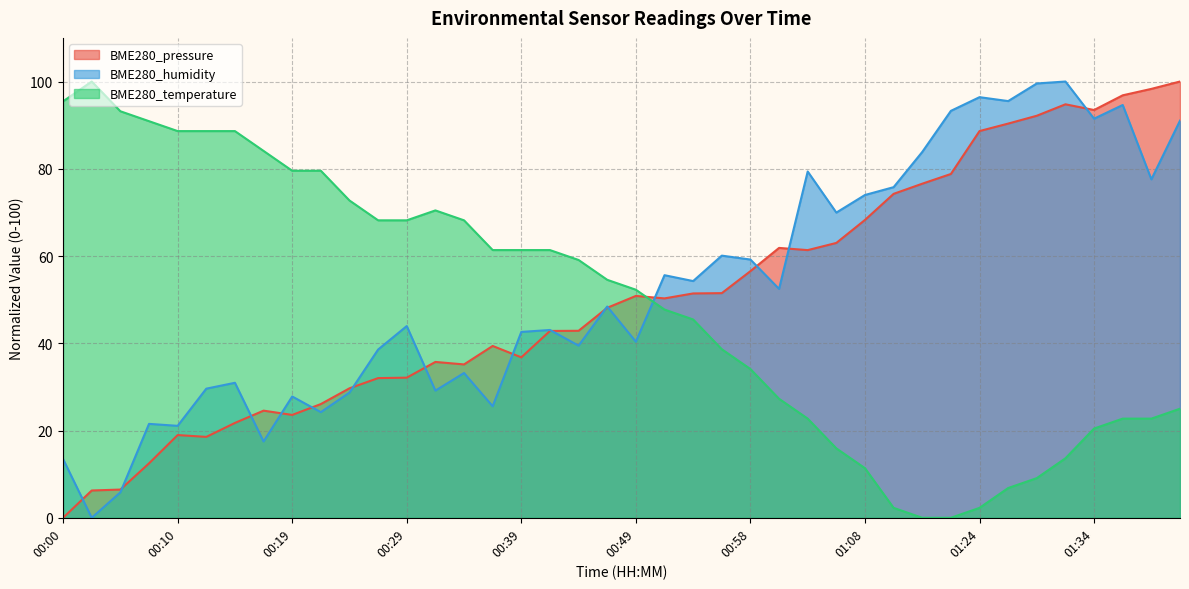

At 00:34, list the series in order from largest to smallest.

BME280_temperature, BME280_pressure, BME280_humidity